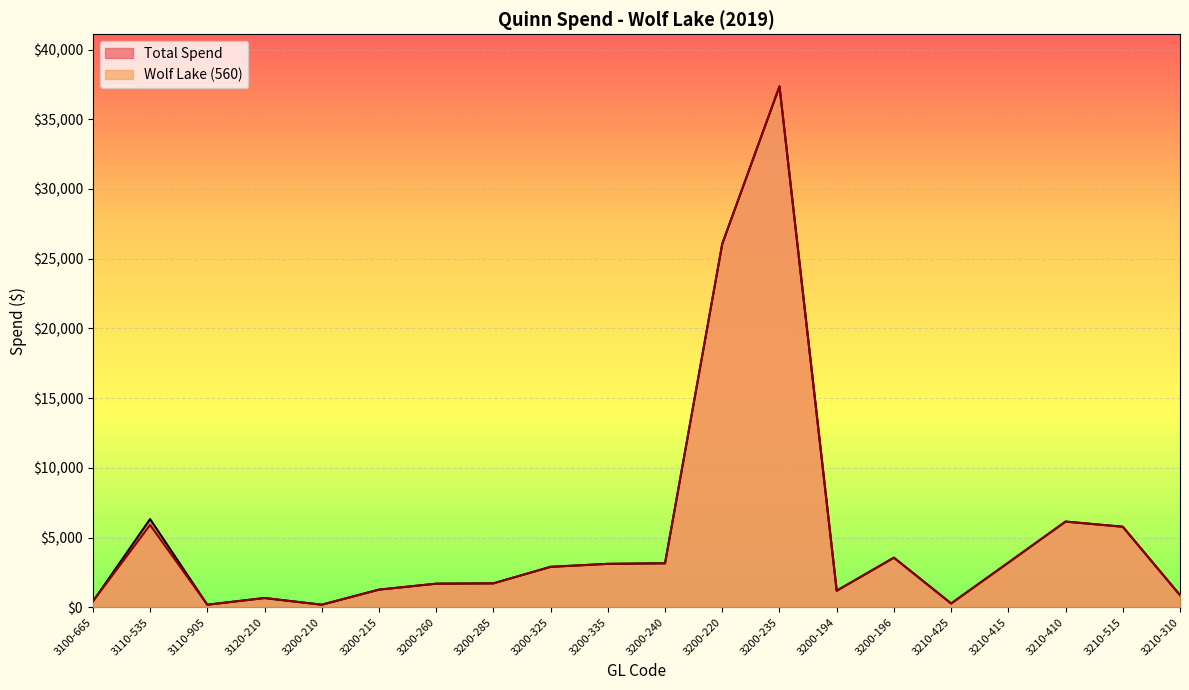

Reading left to right, extract all data points from this chart.

Total Spend: 3100-665=422.8	3110-535=6327.8	3110-905=186.7	3120-210=666.8	3200-210=186.7	3200-215=1268.4	3200-260=1696.1	3200-285=1719.4	3200-325=2903.8	3200-335=3118.0	3200-240=3158.4	3200-220=26066.2	3200-235=37360.8	3200-194=1191.5	3200-196=3560.3	3210-425=276.0	3210-415=3205.7	3210-410=6149.0	3210-515=5779.2	3210-310=872.2
Wolf Lake (560): 3100-665=422.8	3110-535=5904.9	3110-905=186.7	3120-210=666.8	3200-210=186.7	3200-215=1268.4	3200-260=1696.1	3200-285=1719.4	3200-325=2903.8	3200-335=3118.0	3200-240=3158.4	3200-220=26066.2	3200-235=37360.8	3200-194=1191.5	3200-196=3560.3	3210-425=276.0	3210-415=3205.7	3210-410=6149.0	3210-515=5779.2	3210-310=872.2